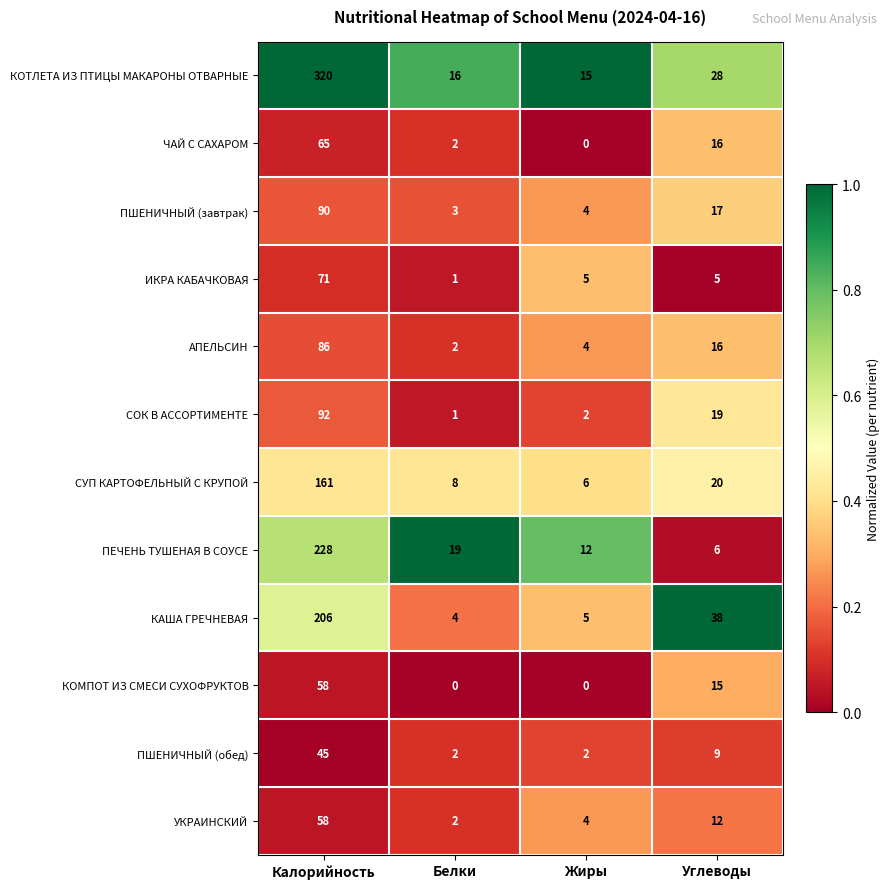

What is the difference between the highest and lowest values at Белки?

19